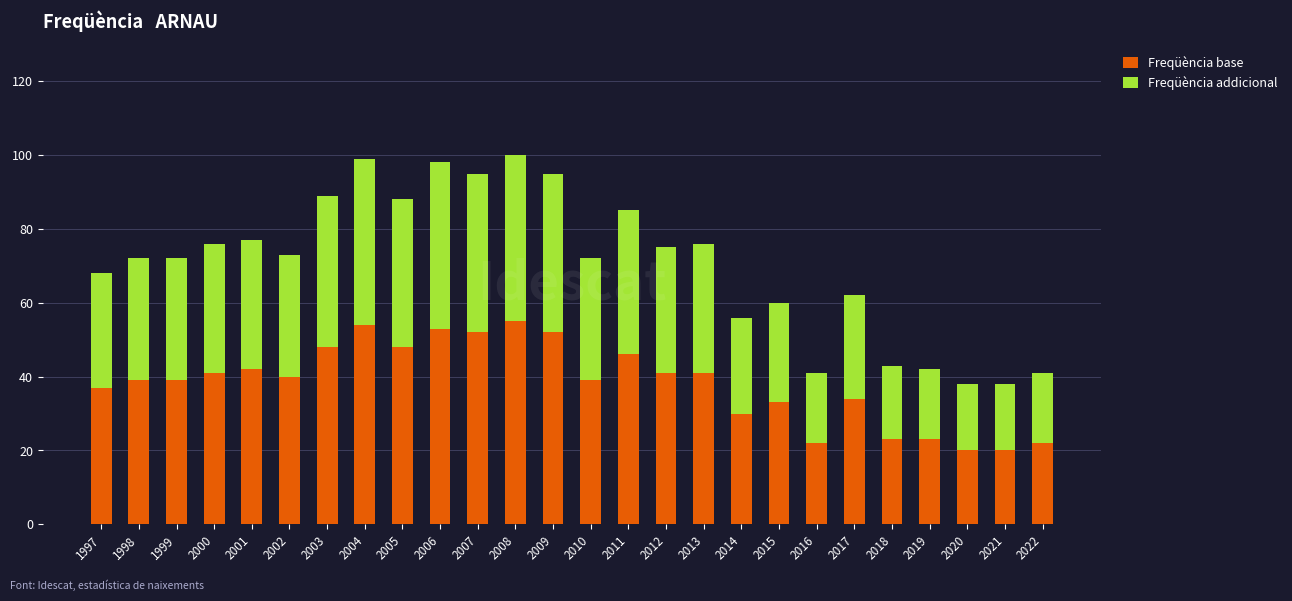

The value of Freqüència base at 2012 is 54. True or false?

False